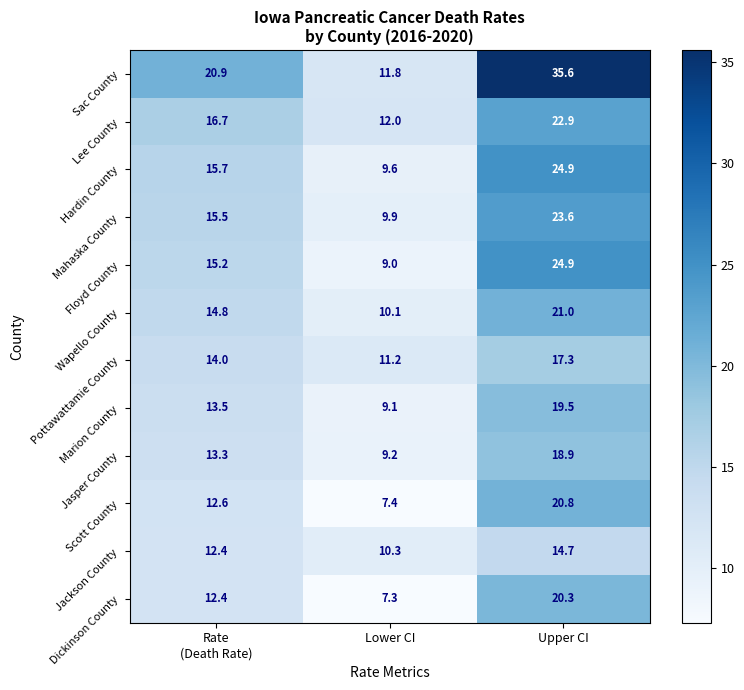

Which series has the largest range (max minus min)?

Sac County